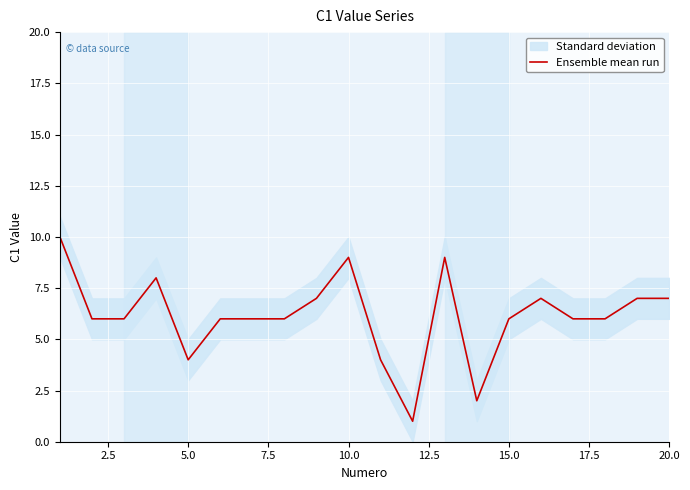

The value at 17.5 is 6. True or false?

True